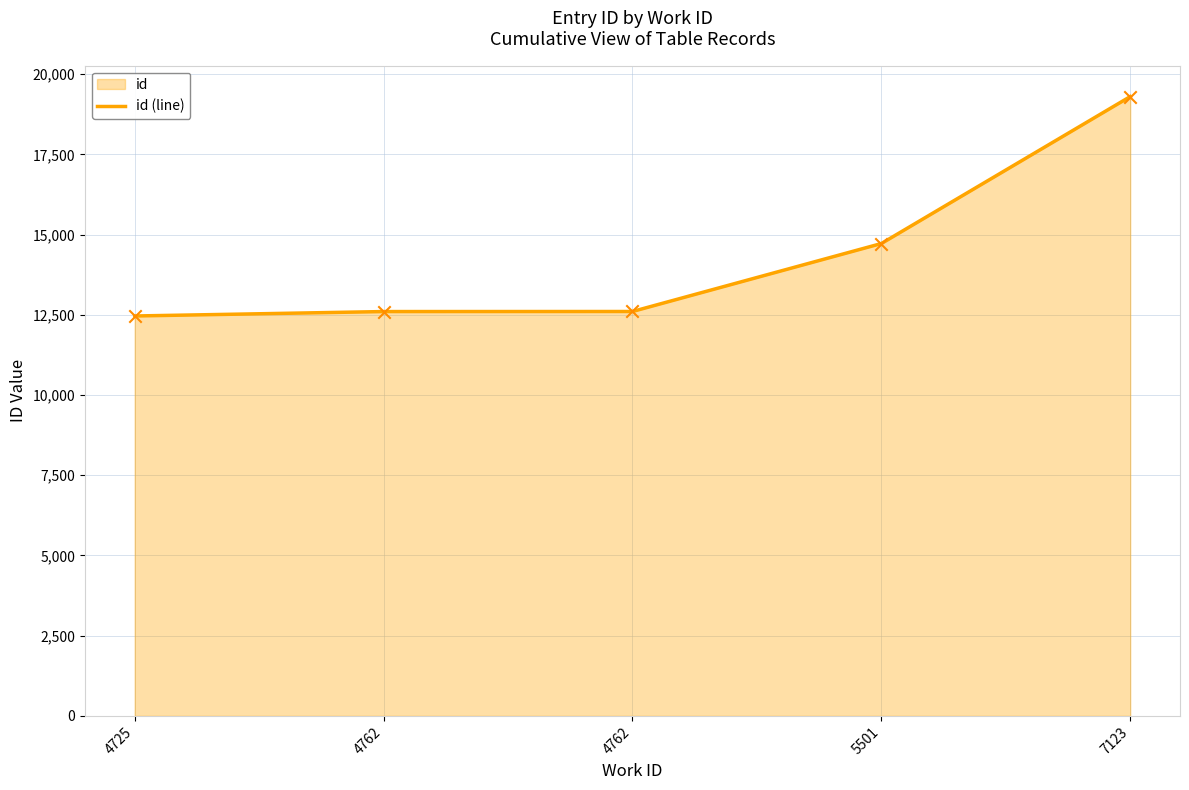

What is the change in value from 4762 to 7123?

+6700